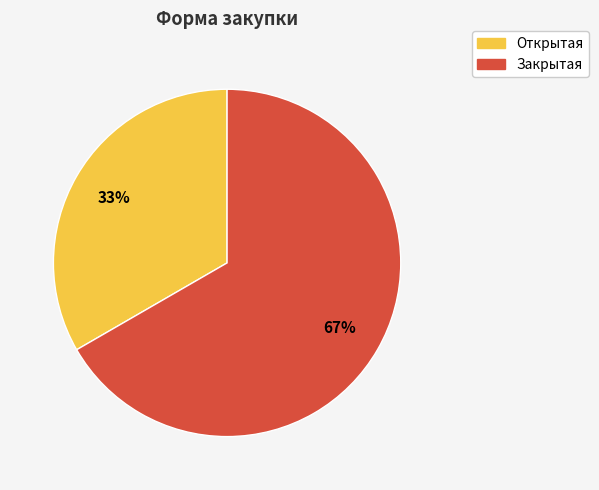

Between Открытая and Закрытая, which is larger?

Закрытая